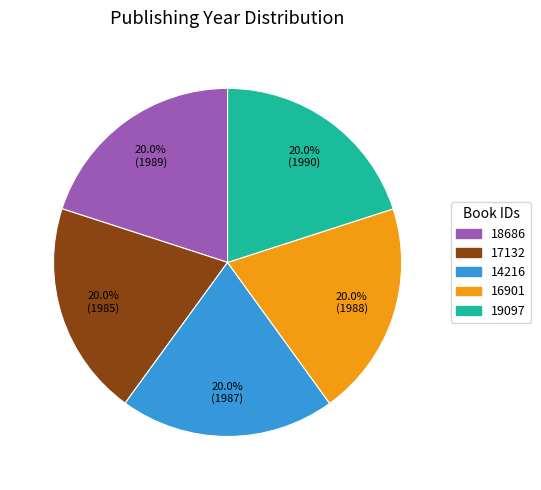

Combined, do 18686 and 17132 account for over 50%?

No